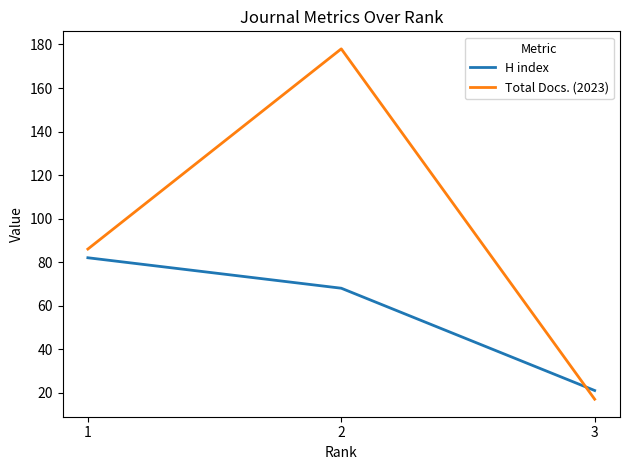

Reading left to right, extract all data points from this chart.

H index: 1=82	2=68	3=21
Total Docs. (2023): 1=86	2=178	3=17